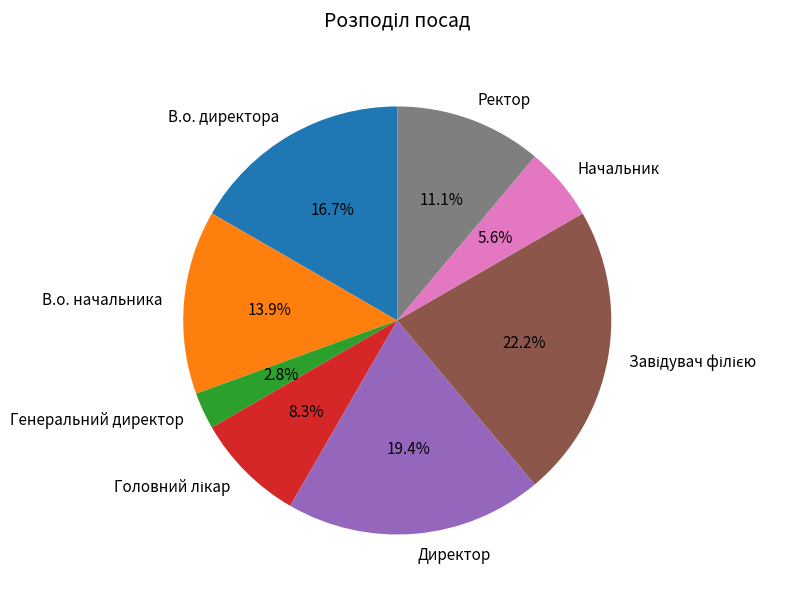

Combined, do В.о. директора and В.о. начальника account for over 50%?

No